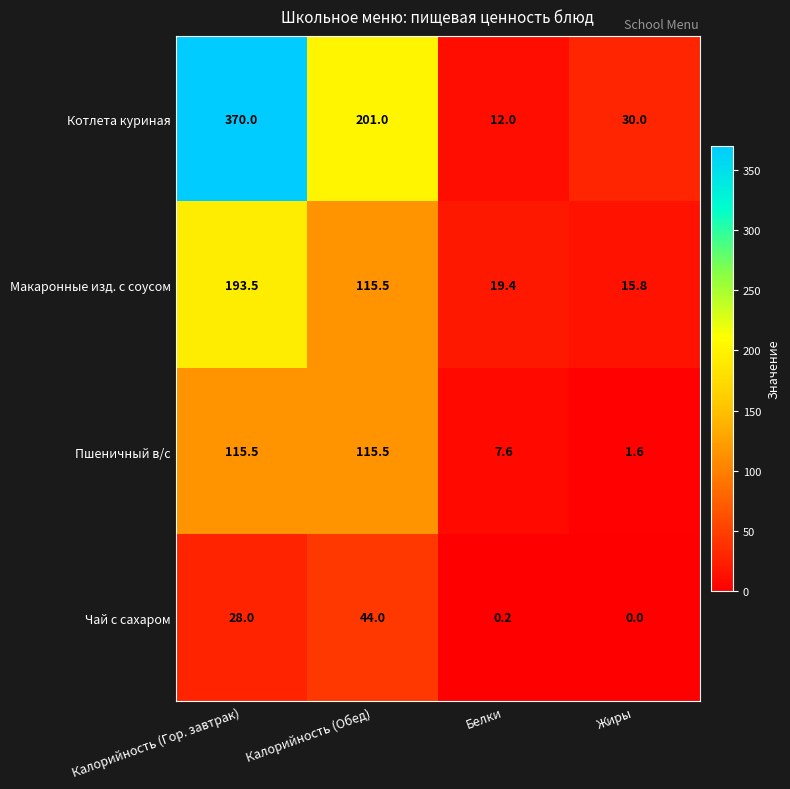

How many data points does each series have?

4